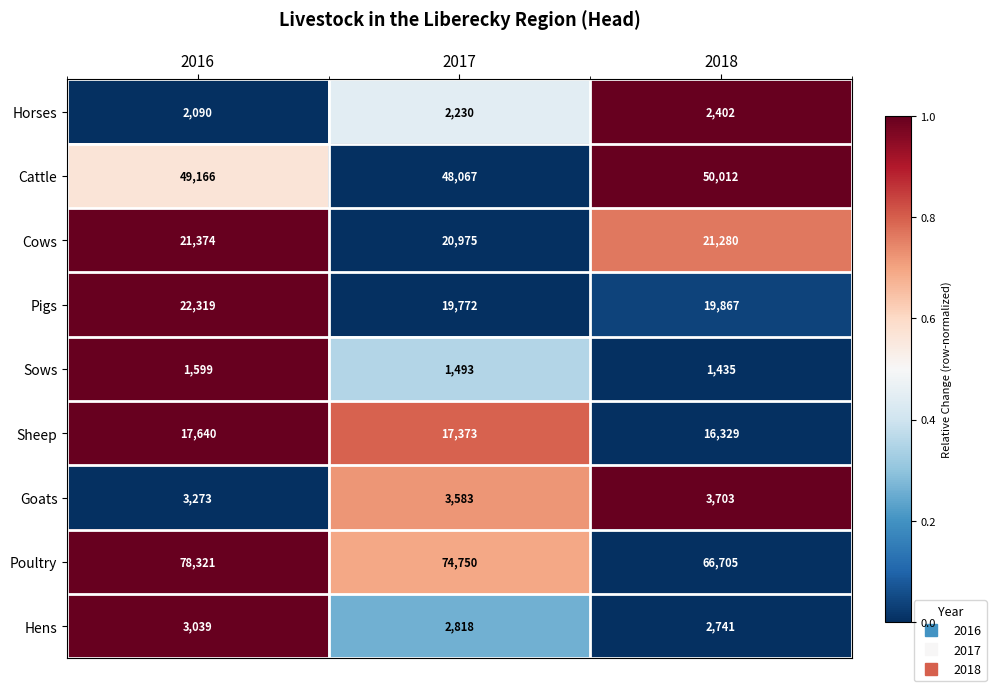

What is the difference between the highest and lowest values at 2016?

76722